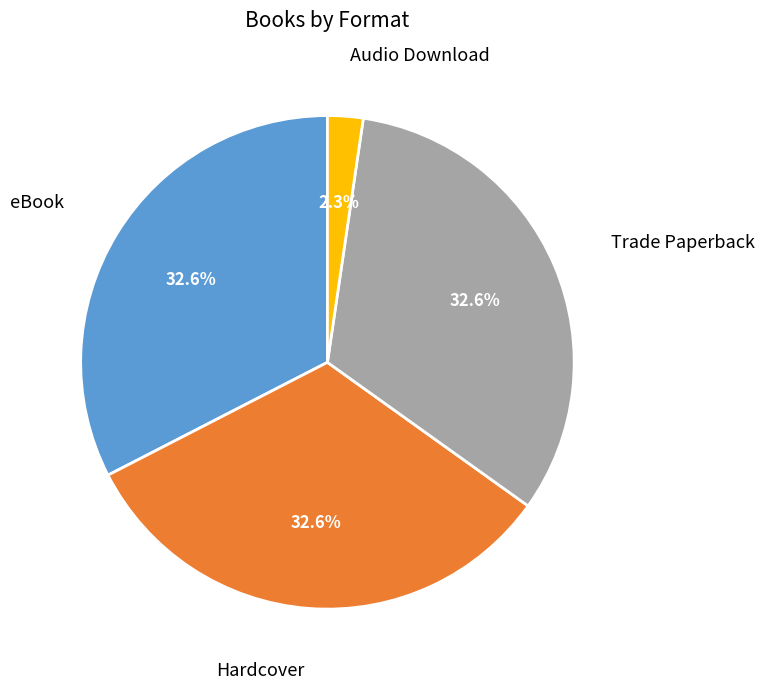

Is there a majority slice in this chart?

No